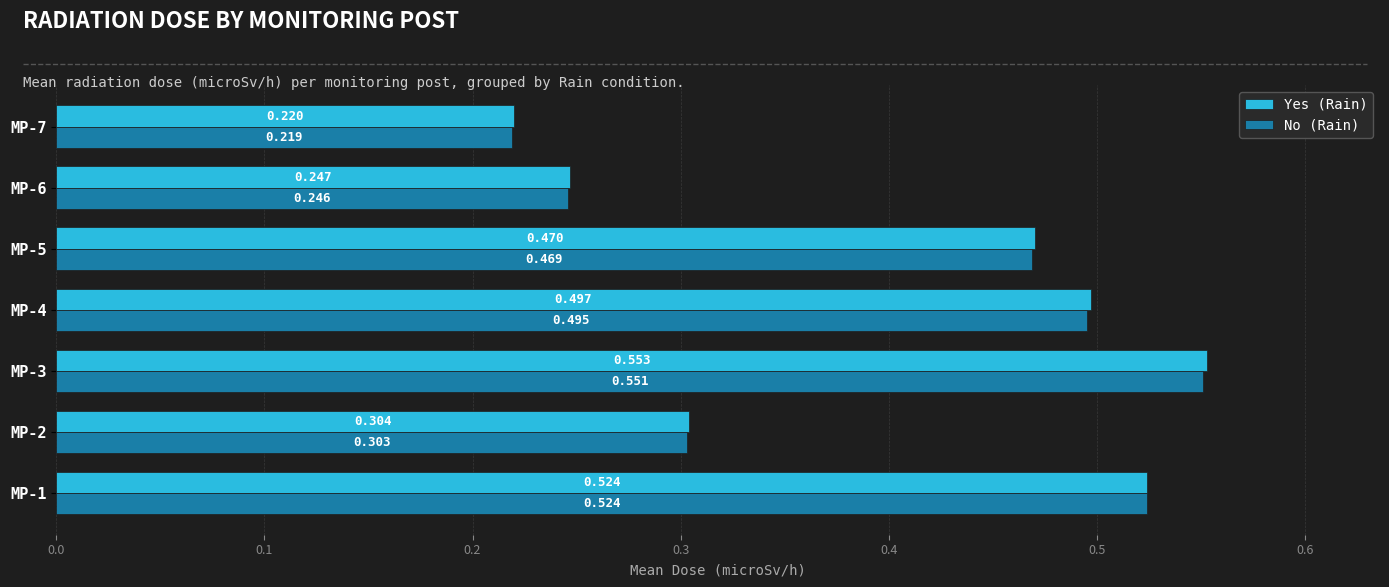

Which series has the widest spread of values?

Yes (Rain)